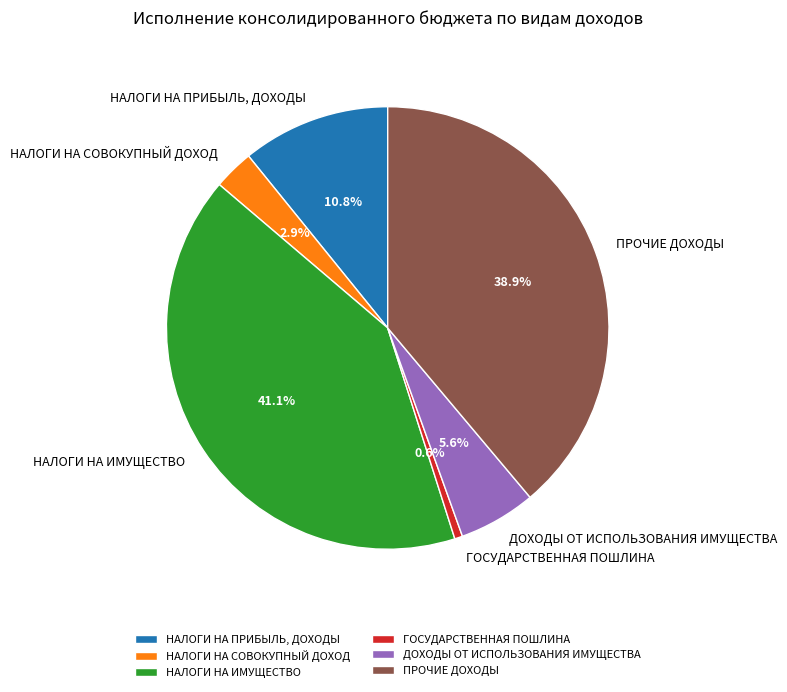

To the nearest percent, what is the combined percentage of ДОХОДЫ ОТ ИСПОЛЬЗОВАНИЯ ИМУЩЕСТВА and ПРОЧИЕ ДОХОДЫ?

45%